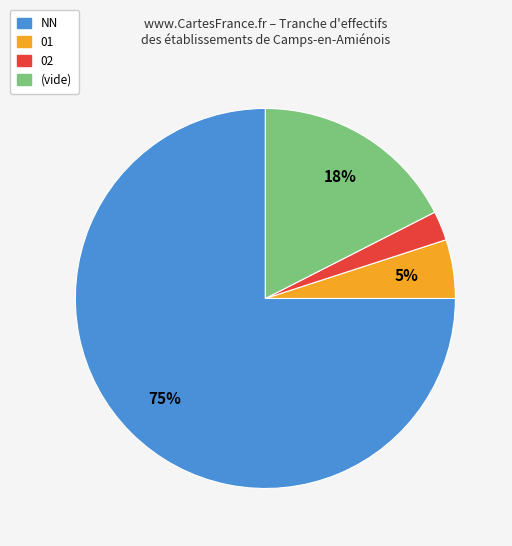

Which slice represents more than half of the pie?

NN